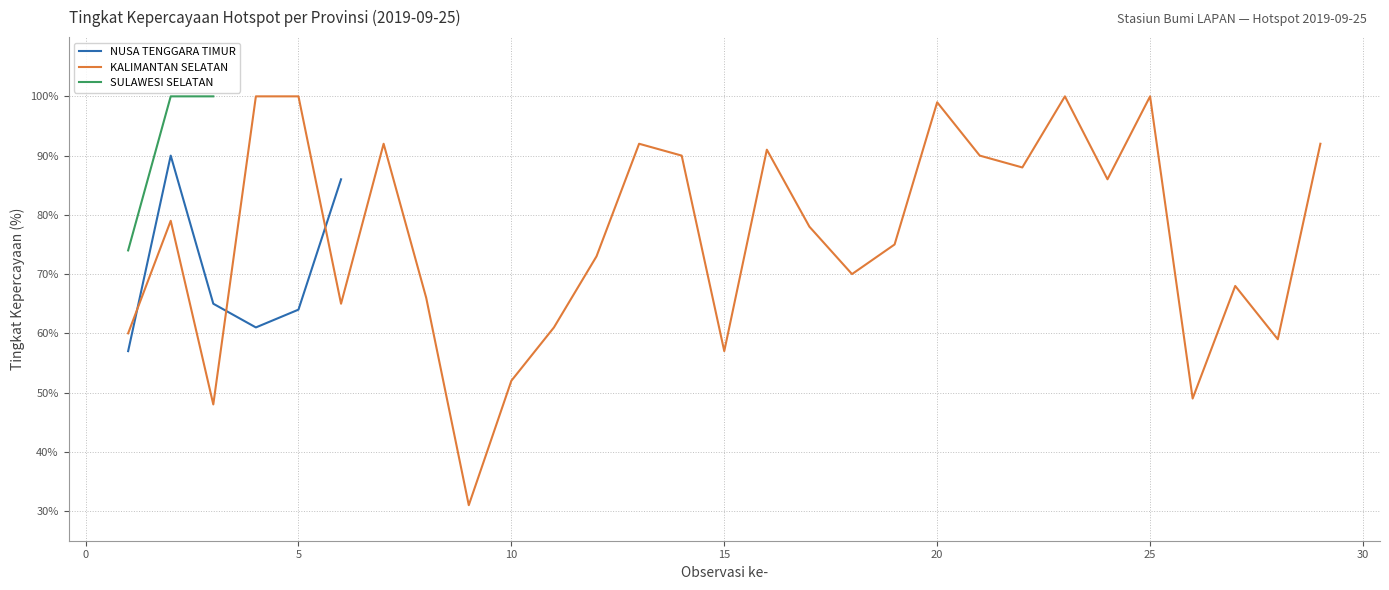

True or false: the data shows 70 at 2019-09-25.

True